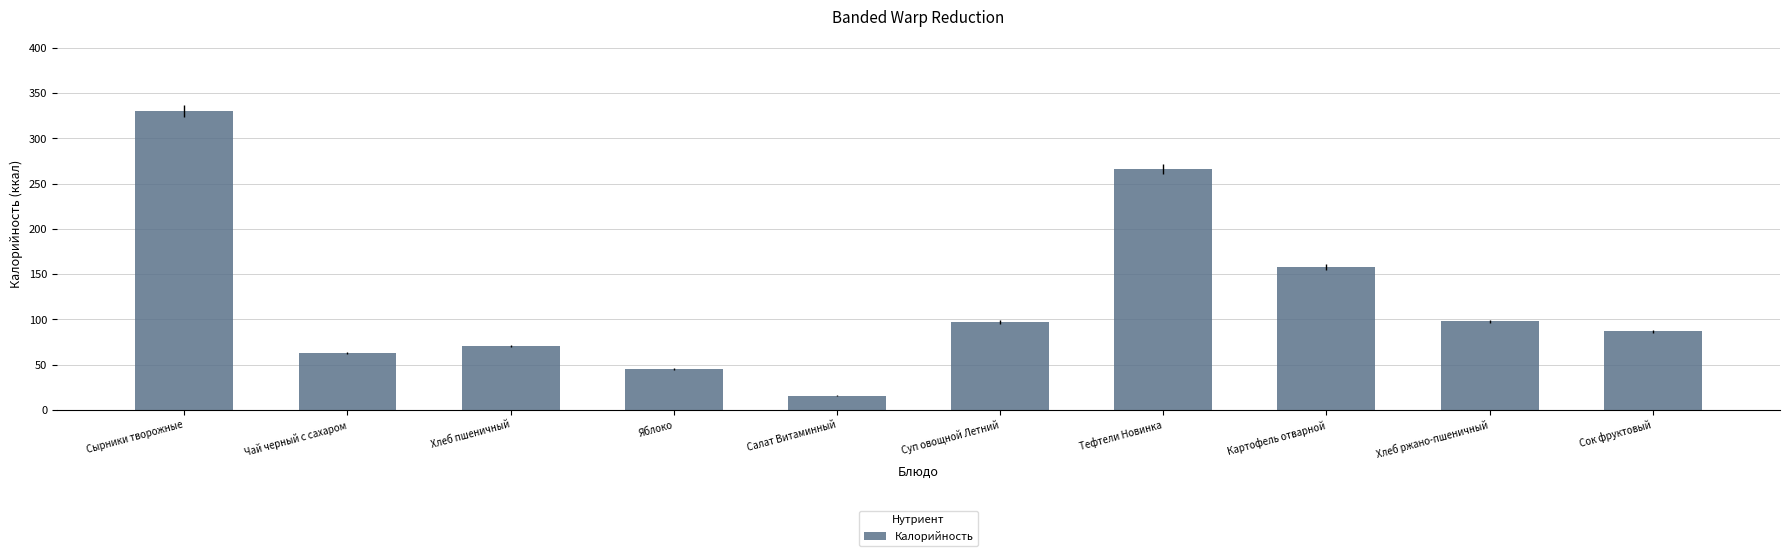

What is the difference between the maximum and second lowest values?

284.5